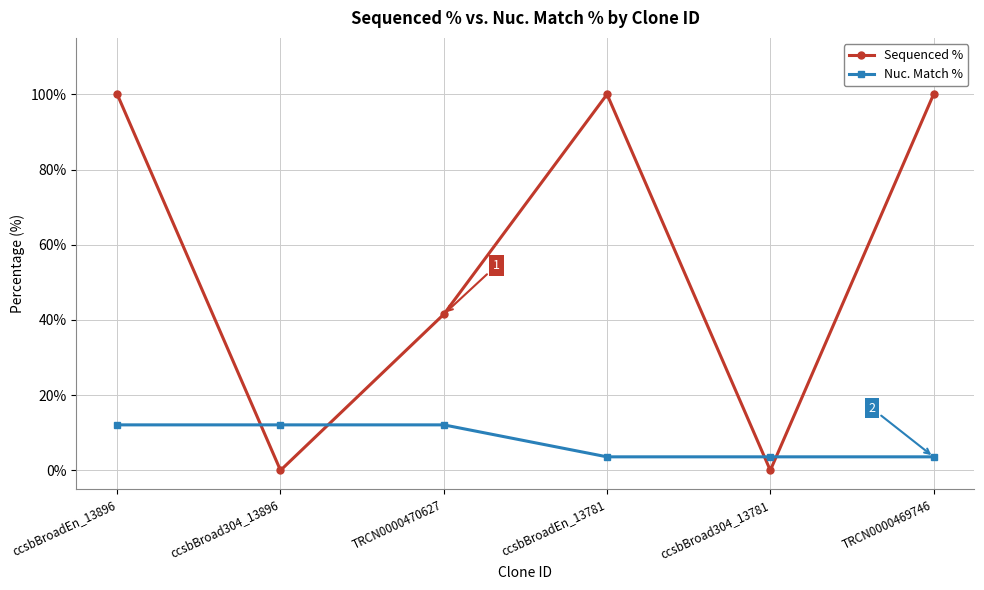

Is it true that Sequenced % equals 41.5 at TRCN0000470627?

True